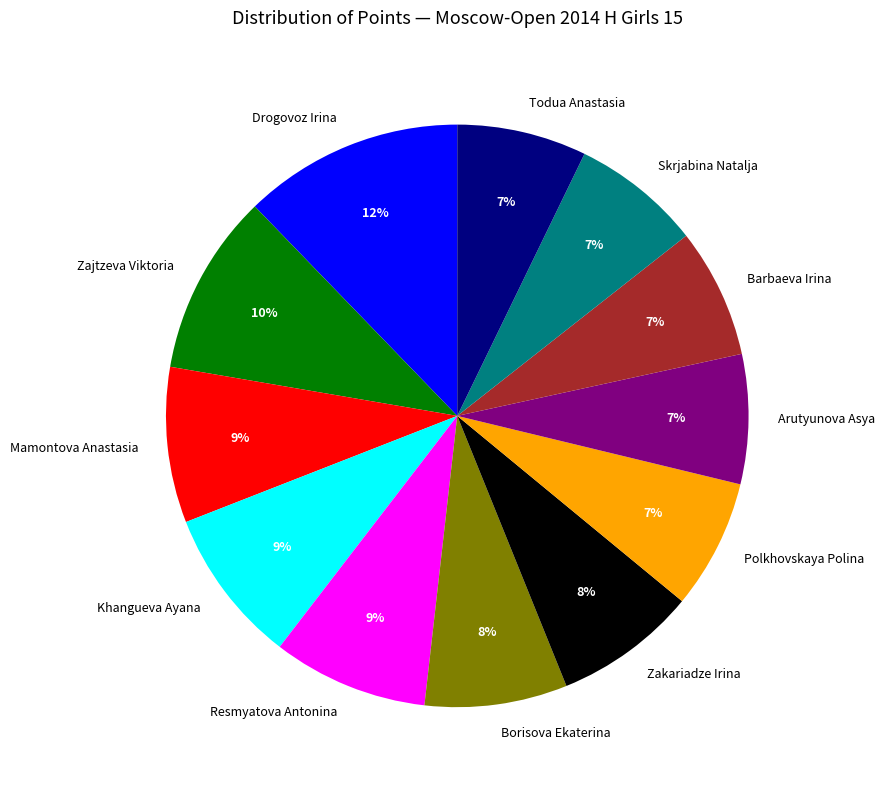

The Borisova Ekaterina slice represents 13% of the pie. True or false?

False